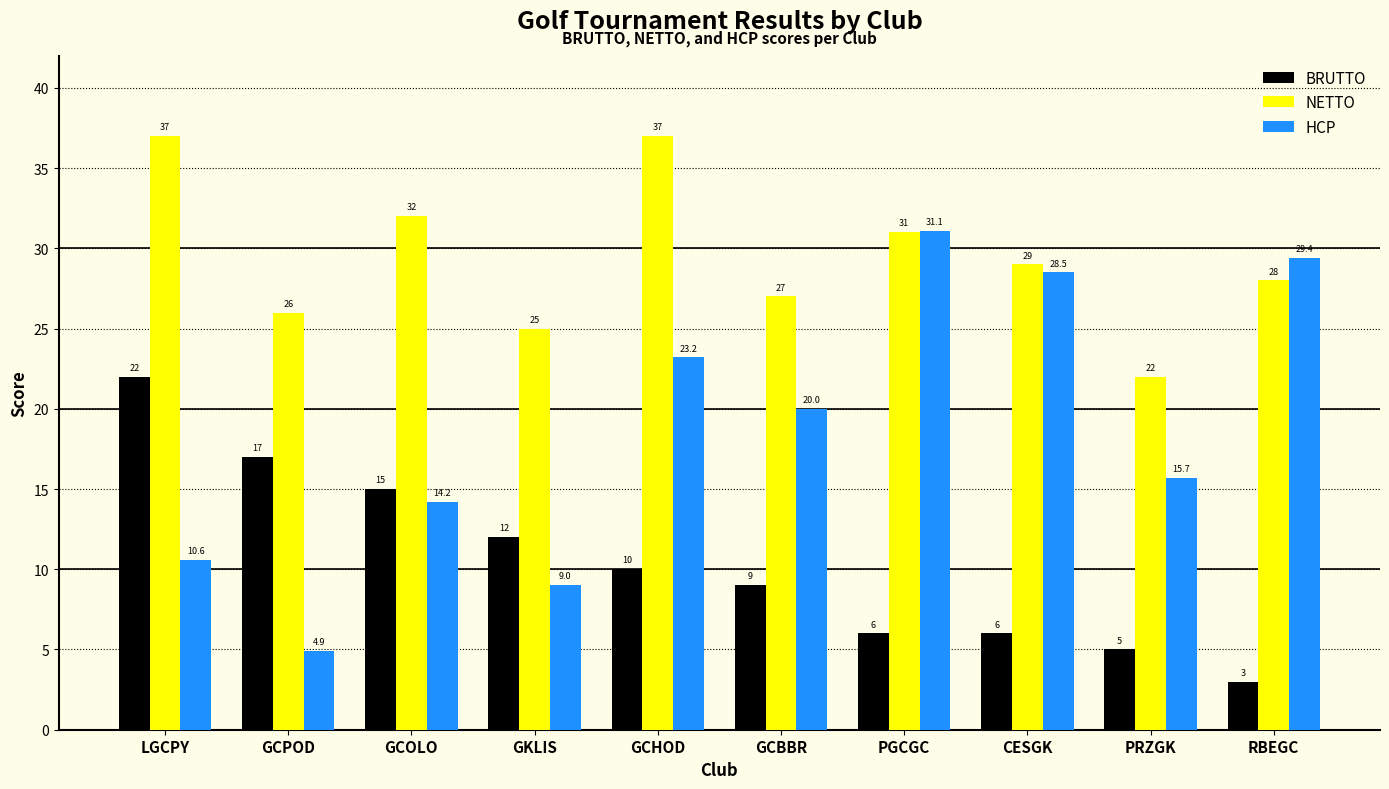

What are all the series names shown in the legend?

BRUTTO, NETTO, HCP